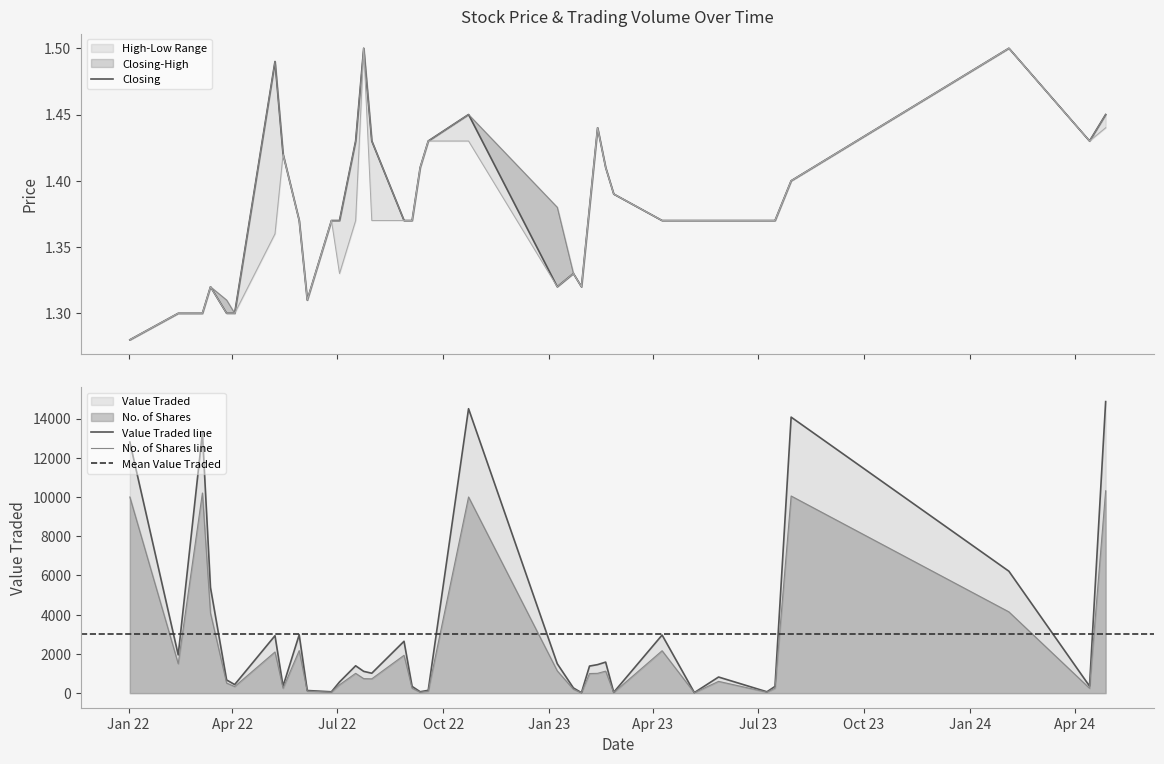

What is the label of the 8th point from the right?

07/05/2023